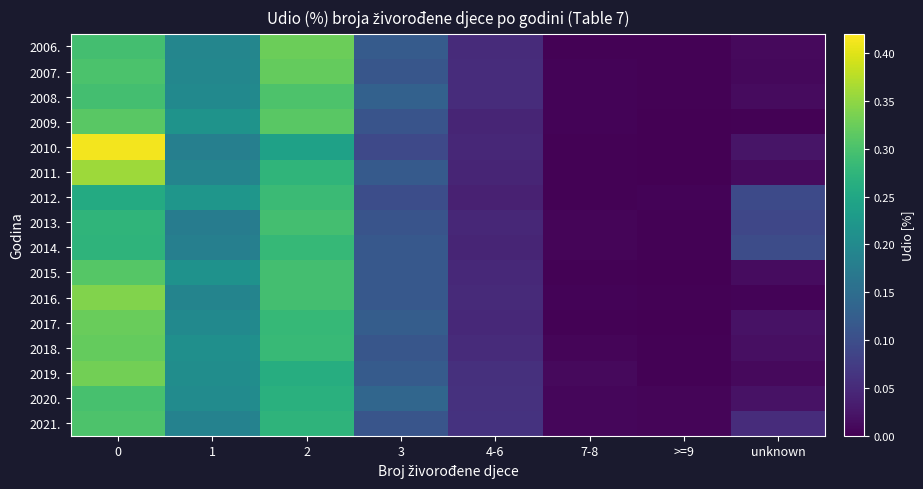

Between >=9 and 2, which is larger?

2